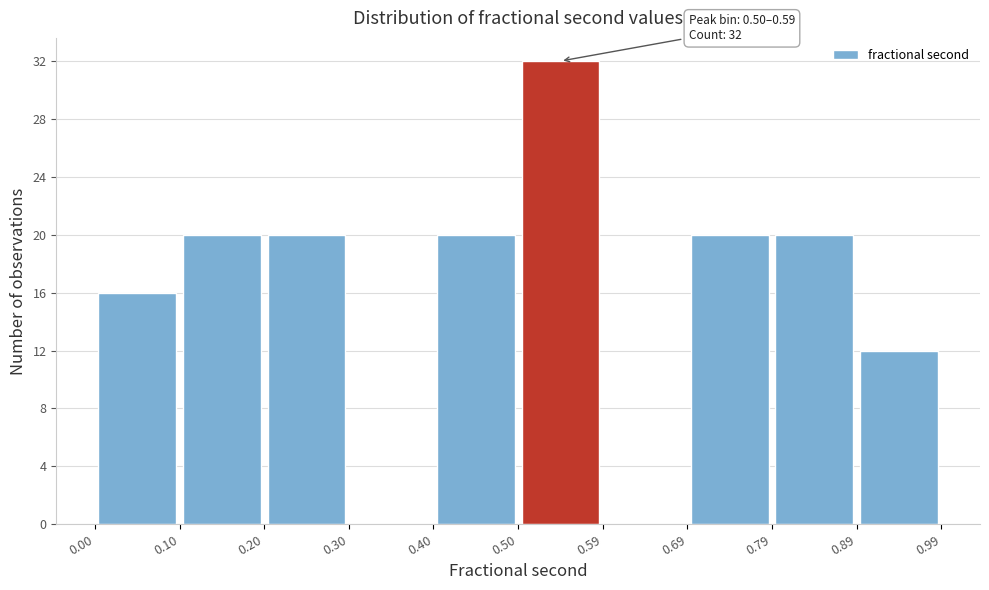

Over which range of the x-axis is the bar tallest?

0.50 to 0.59